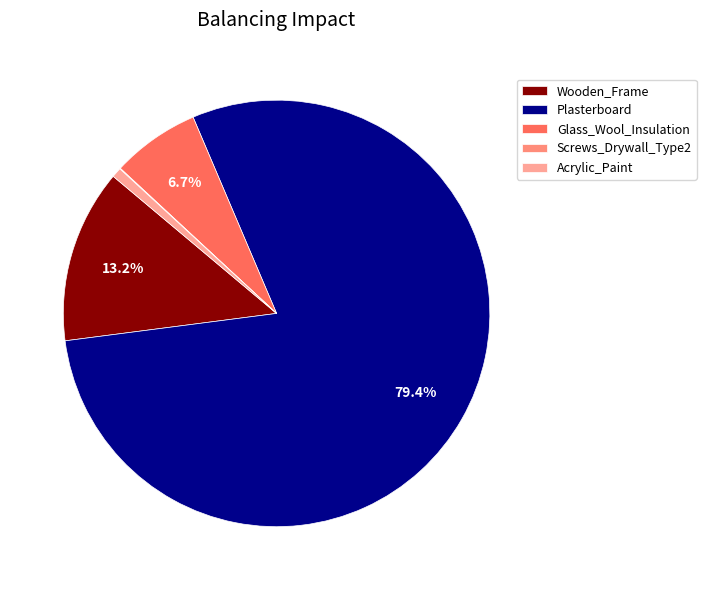

Count the number of slices in the pie.

5